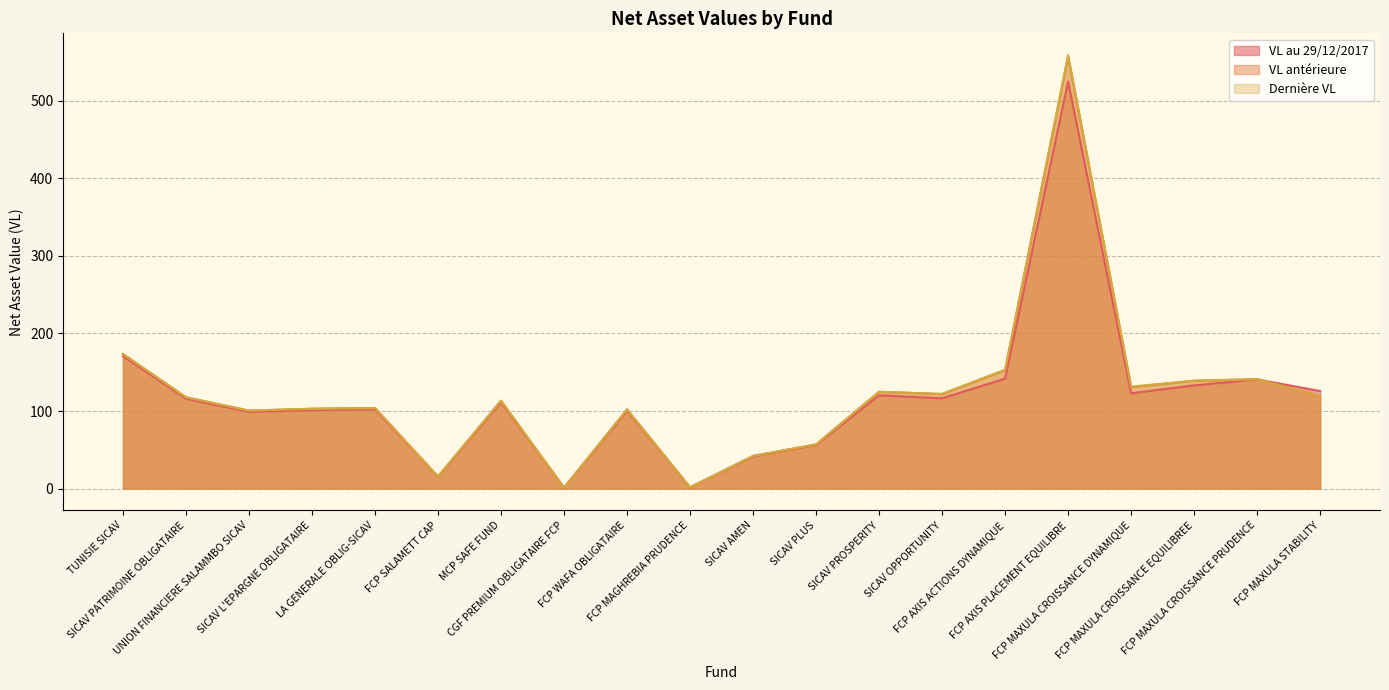

What are all the series names shown in the legend?

VL au 29/12/2017, VL antérieure, Dernière VL